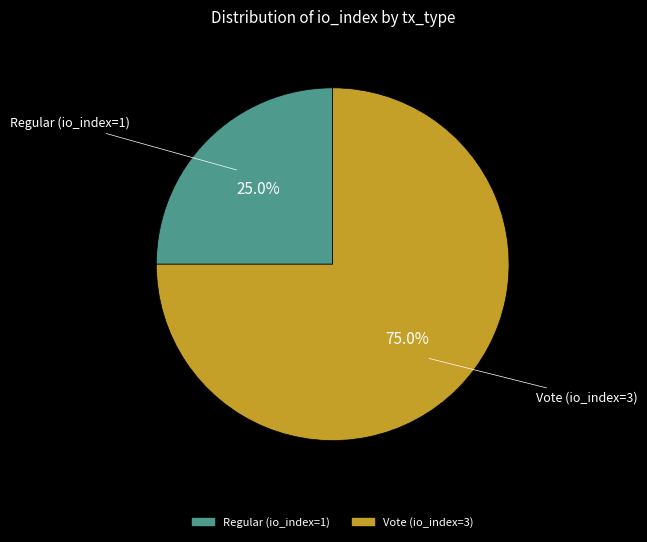

Rank the categories by value from lowest to highest.

Regular (io_index=1), Vote (io_index=3)